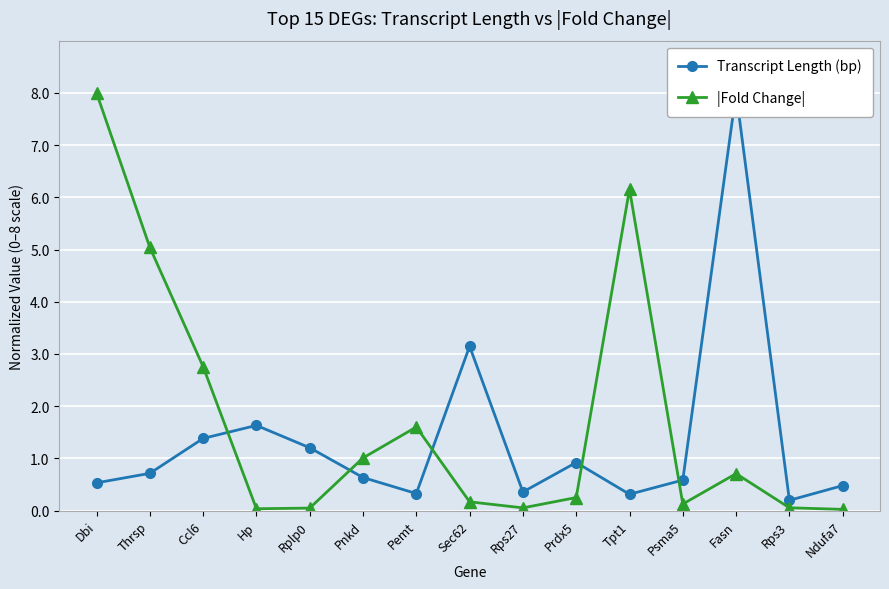

Is it true that |Fold Change| equals 0.3 at Sec62?

False